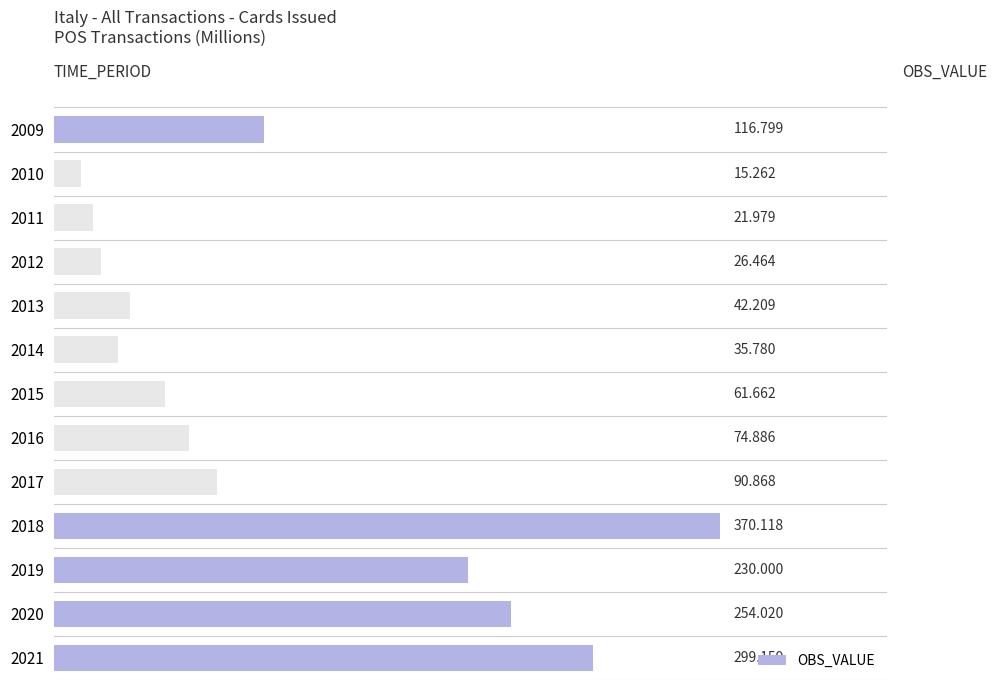

What is the greatest value displayed?

370.1